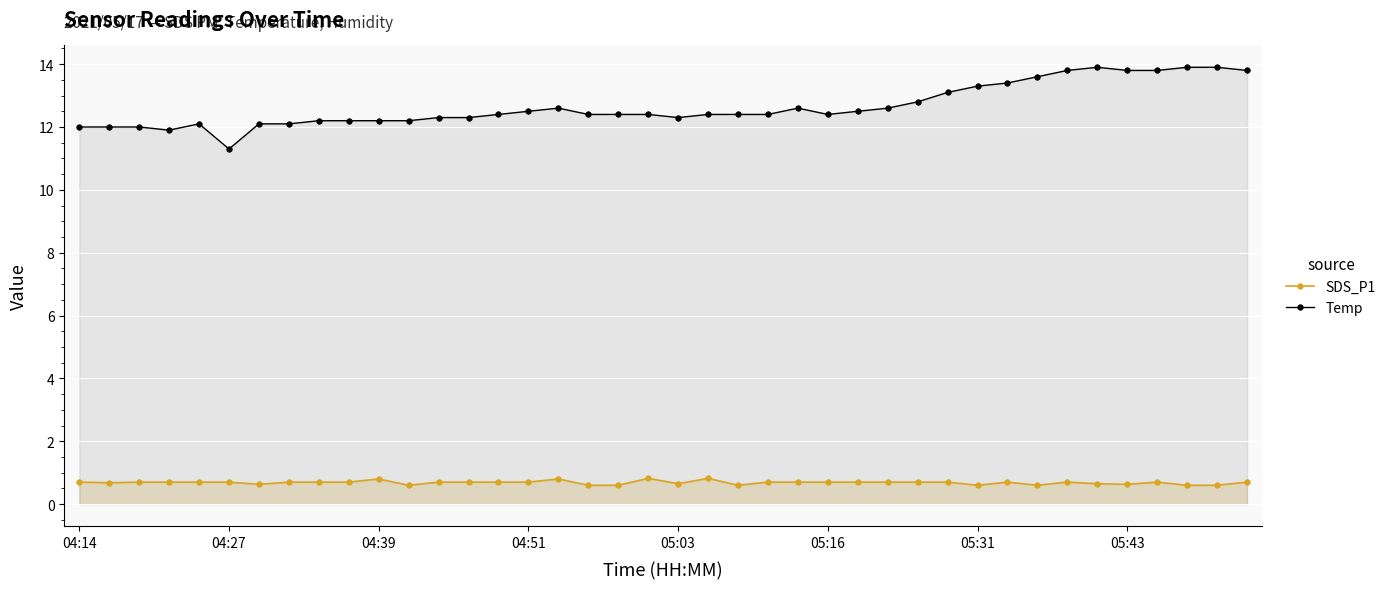

In Temp, how many points are lower than both neighbors (excluding endpoints)?

4